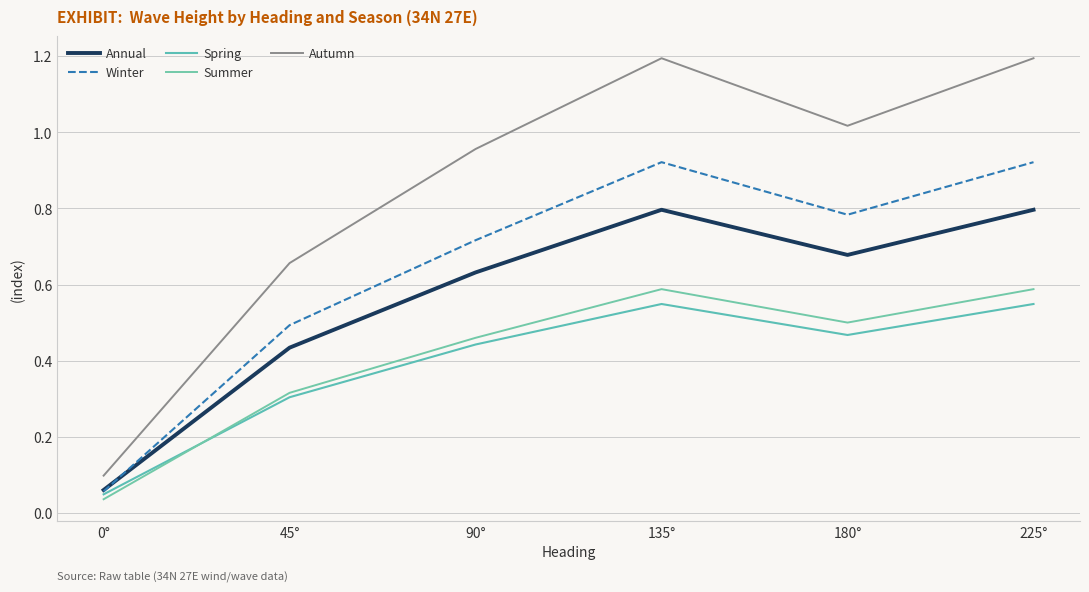

What value does the Winter series have at 45°?

0.5